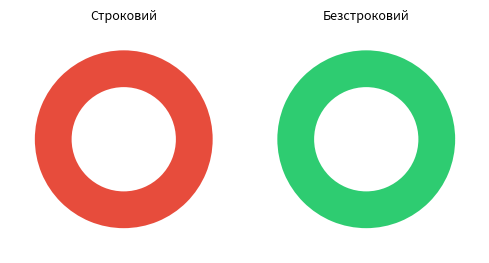

What is the smallest slice in the pie chart?

Строковий